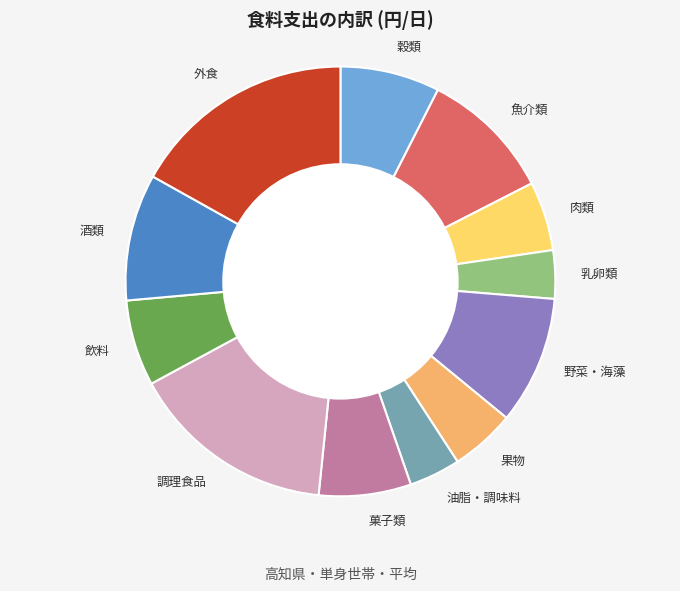

Is the sum of 肉類 and 飲料 greater than half?

No